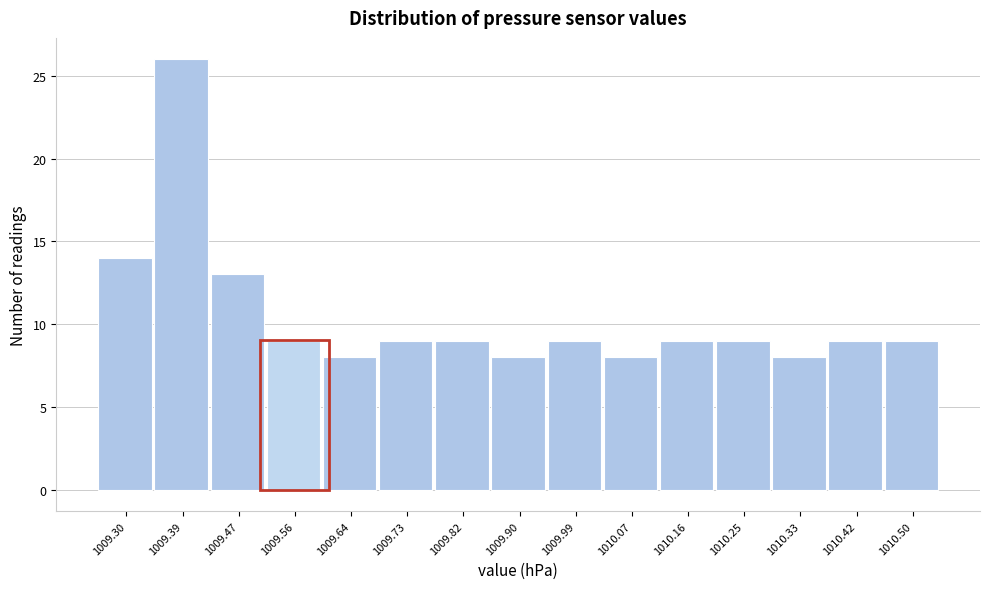

Reading left to right, transcribe all the data shown in this chart.

1009.30=14	1009.39=26	1009.47=13	1009.56=9	1009.64=8	1009.73=9	1009.82=9	1009.90=8	1009.99=9	1010.07=8	1010.16=9	1010.25=9	1010.33=8	1010.42=9	1010.50=9